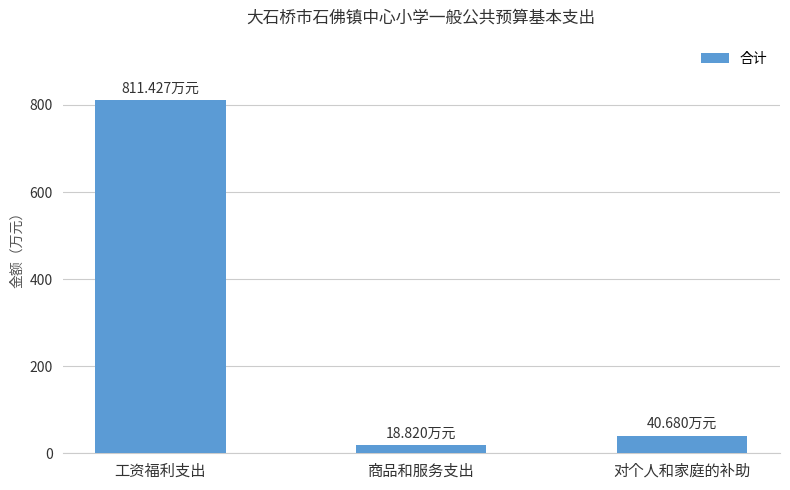

What is the sum of all values?

870.9